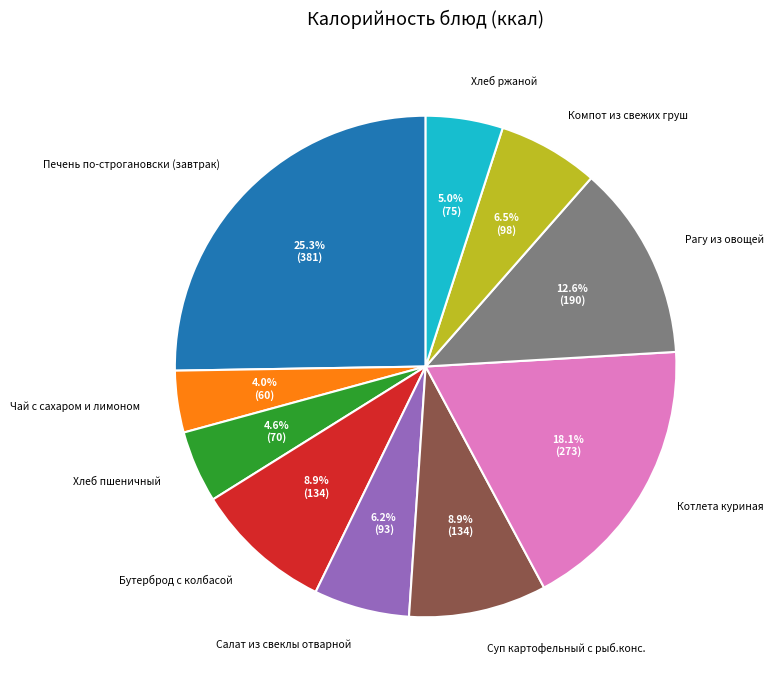

Do Хлеб ржаной and Компот из свежих груш together represent more than half of the pie?

No